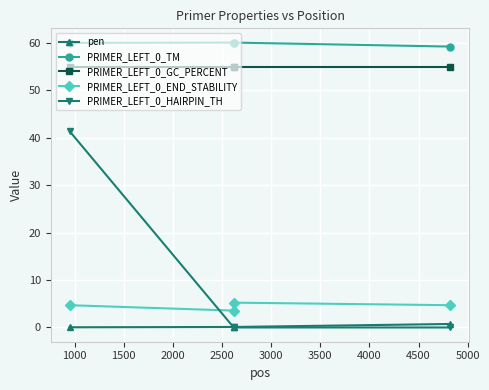

True or false: pen has more than 1 interior local peaks.

False